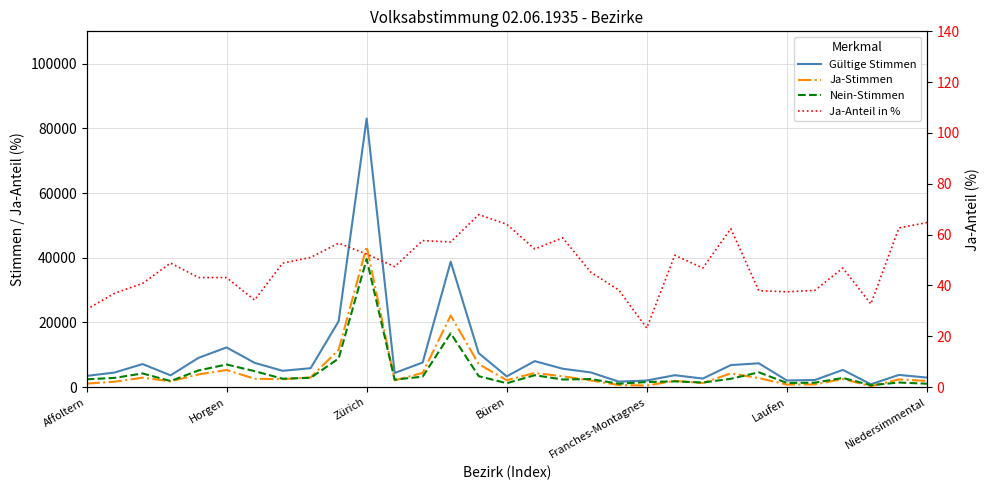

What are all the series names shown in the legend?

Gültige Stimmen, Ja-Stimmen, Nein-Stimmen, Ja-Anteil in %